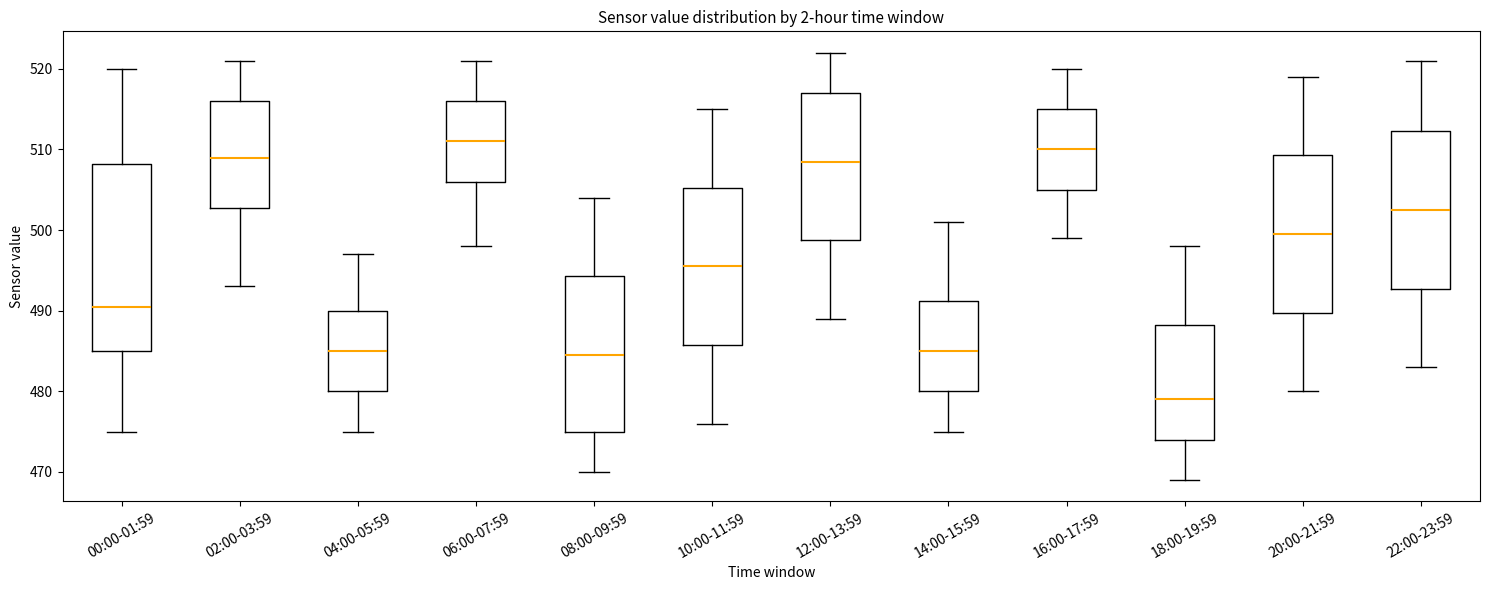

Which box has the highest median line?

06:00-07:59